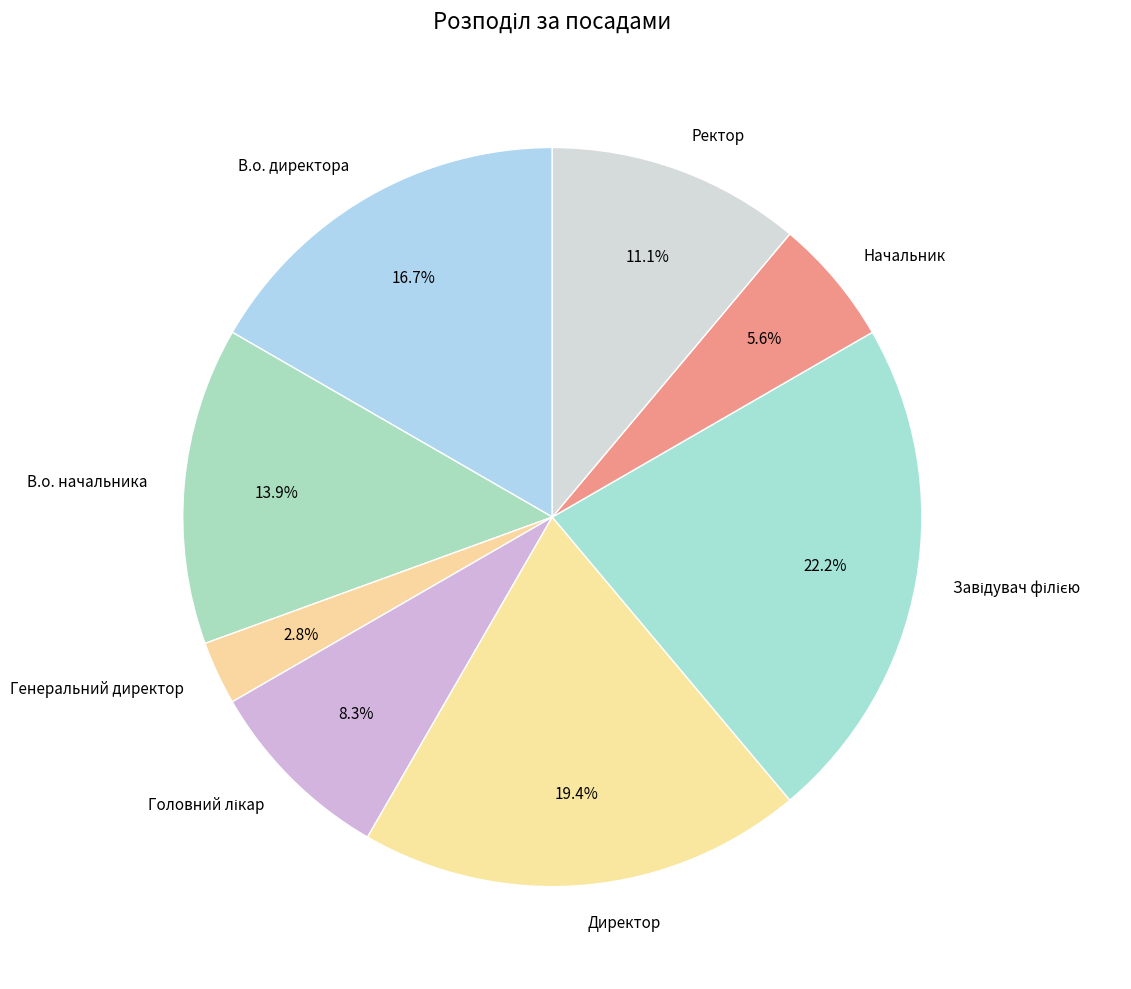

How much of the chart is everything except В.о. начальника?

86.1%